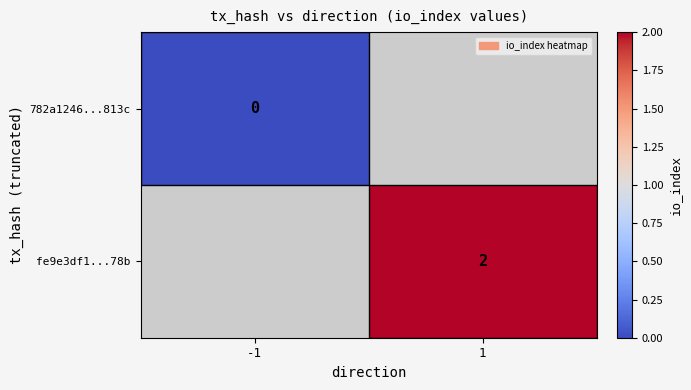

Is it true that fe9e3df1...78b equals 2.0 at 1?

True